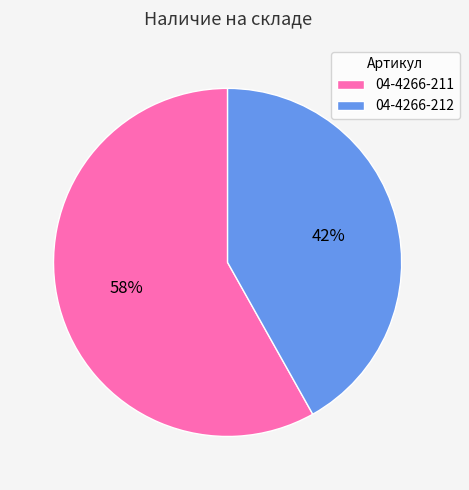

Which slice represents more than half of the pie?

04-4266-211